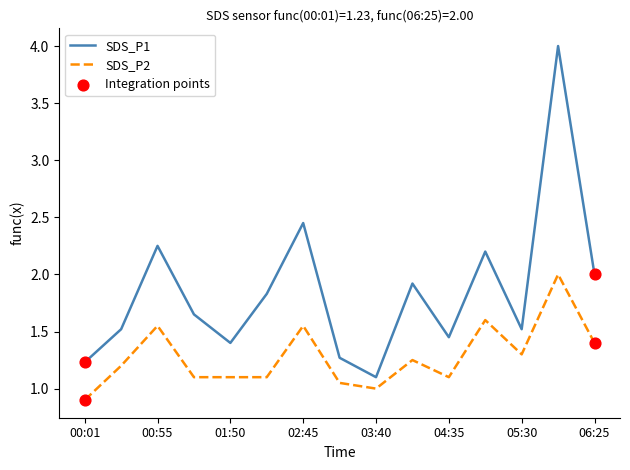

Which series has the largest total across all categories?

SDS_P1